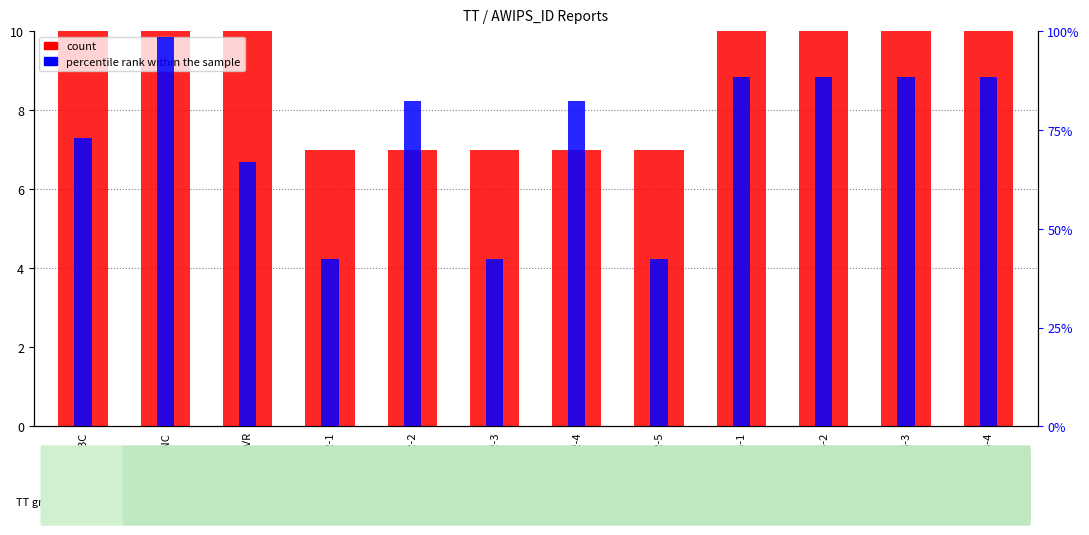

How many groups of bars are there?

12